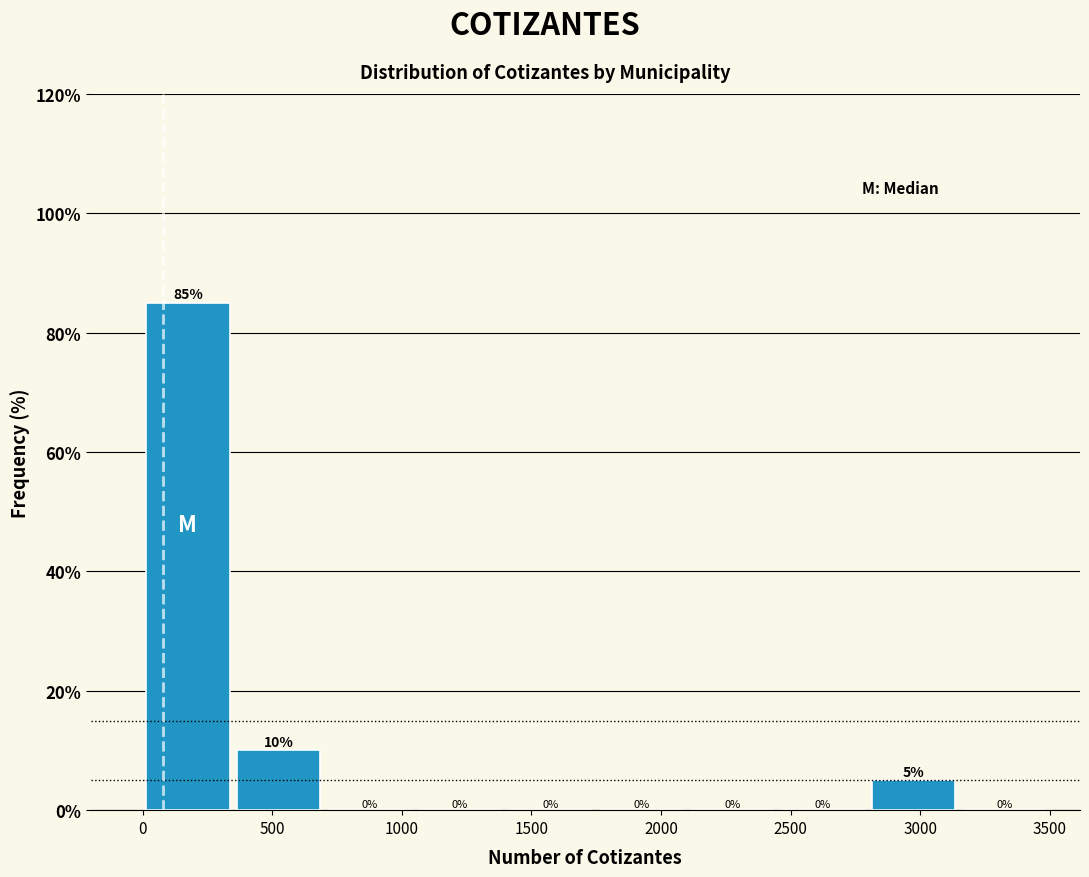

Reading left to right, list every bar in this chart as the range it spans on the x-axis followed by its height.

0 to 350: 85
350 to 700: 10
700 to 1050: 0
1050 to 1400: 0
1400 to 1750: 0
1750 to 2100: 0
2100 to 2450: 0
2450 to 2800: 0
2800 to 3150: 5
3150 to 3500: 0